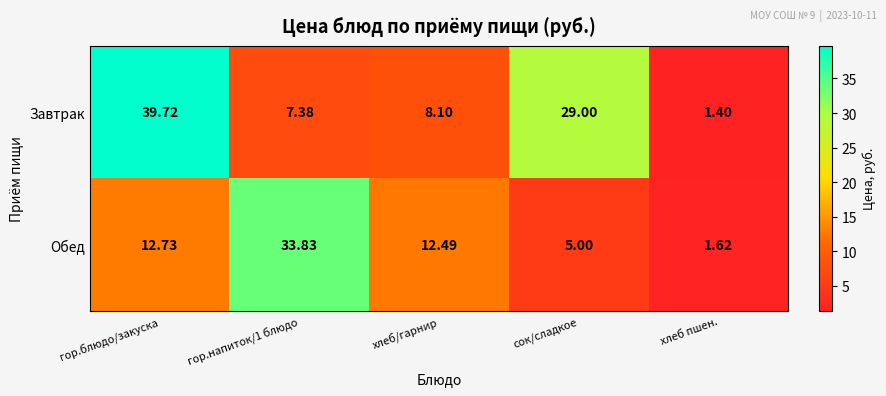

Which category has the lowest value in the Завтрак series?

хлеб пшен.